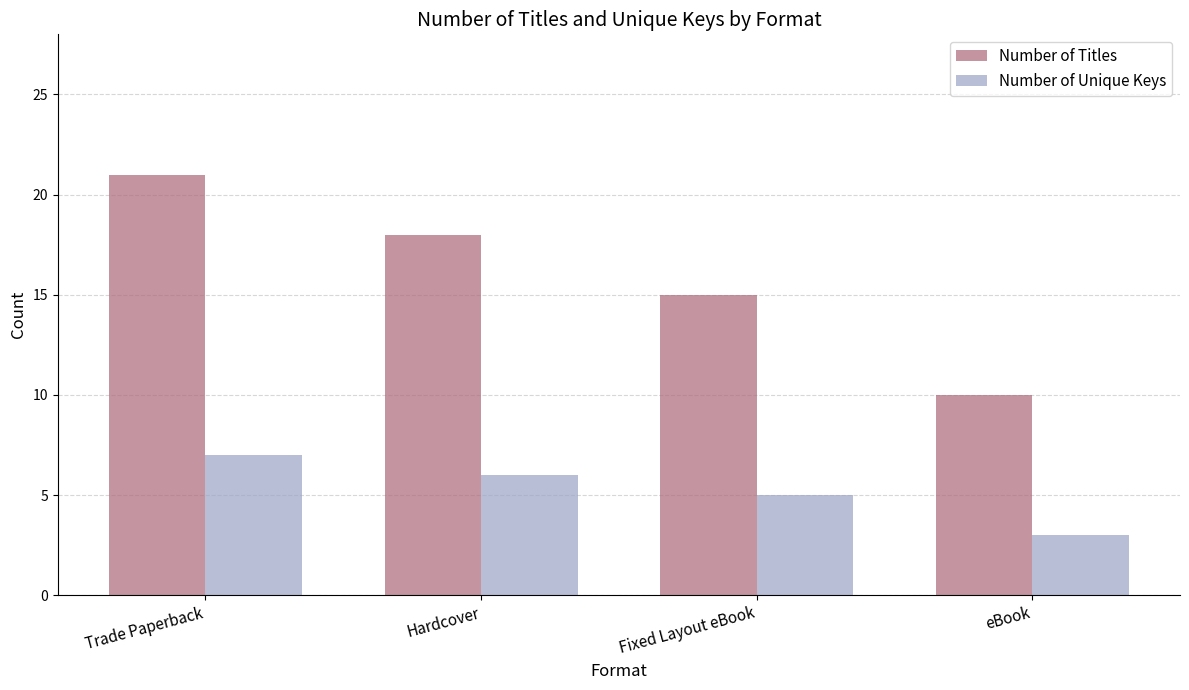

What is the sum of all Number of Titles values?

64